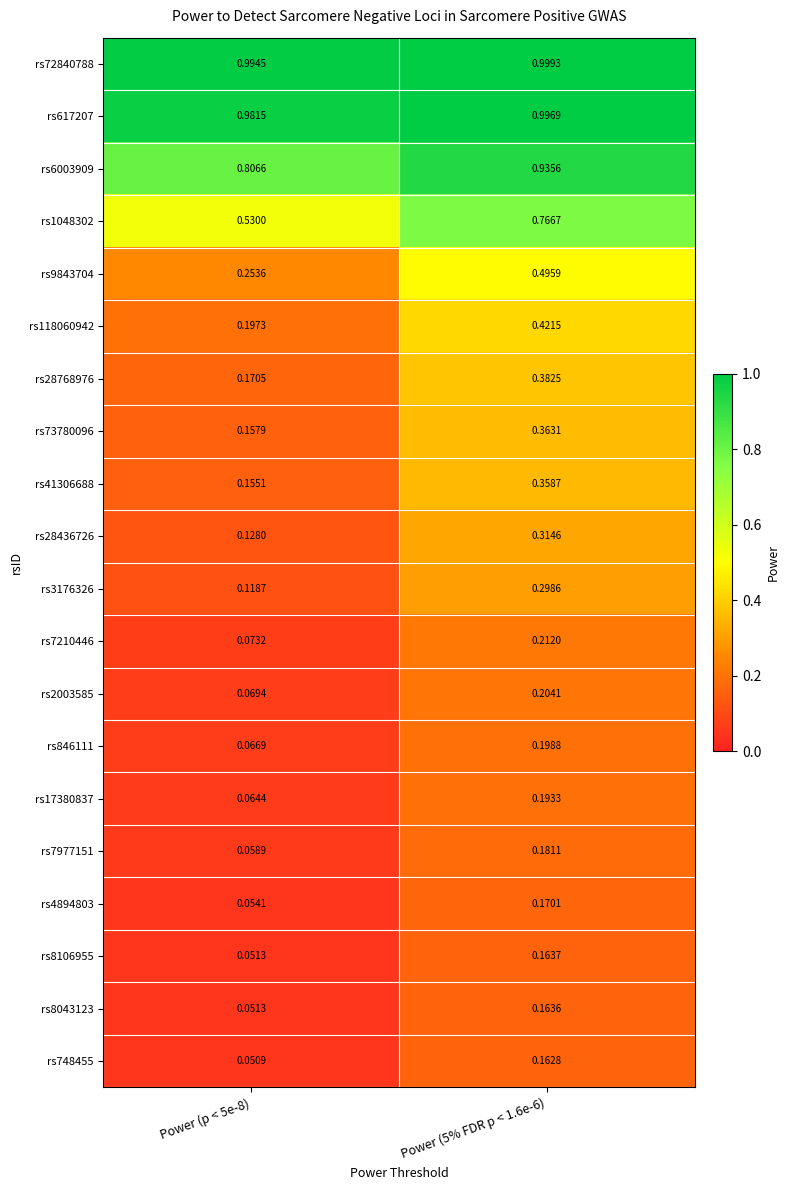

Is the value of rs118060942 at Power (p < 5e-8) greater than the value of rs846111 at Power (p < 5e-8)?

Yes